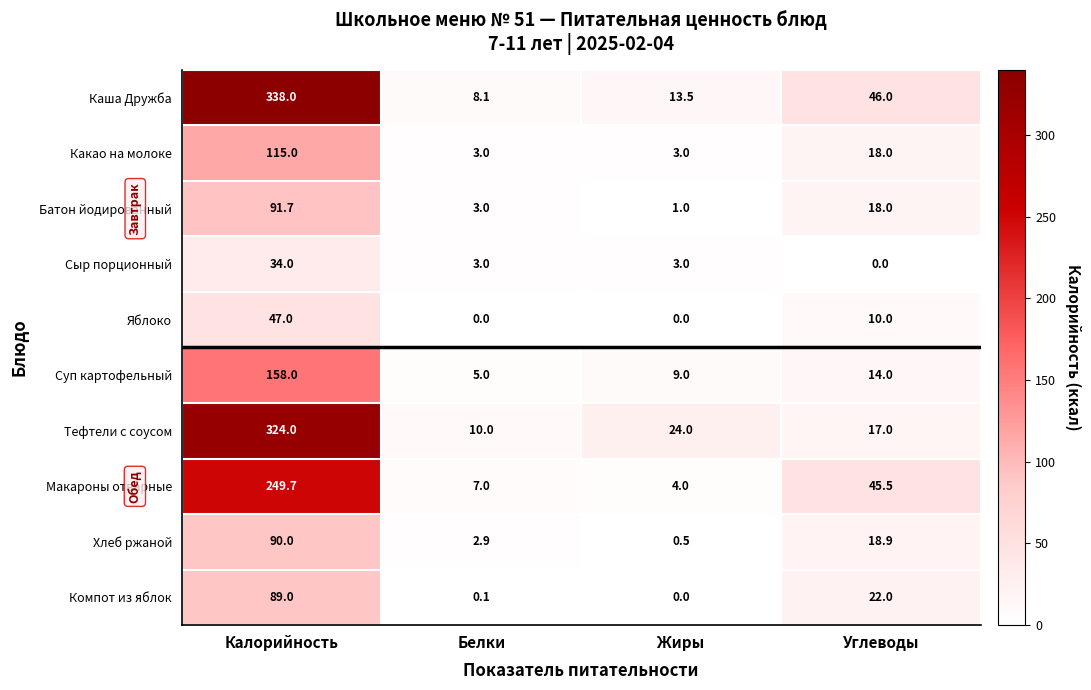

The Компот из яблок series shows 47.6 at Калорийность. True or false?

False